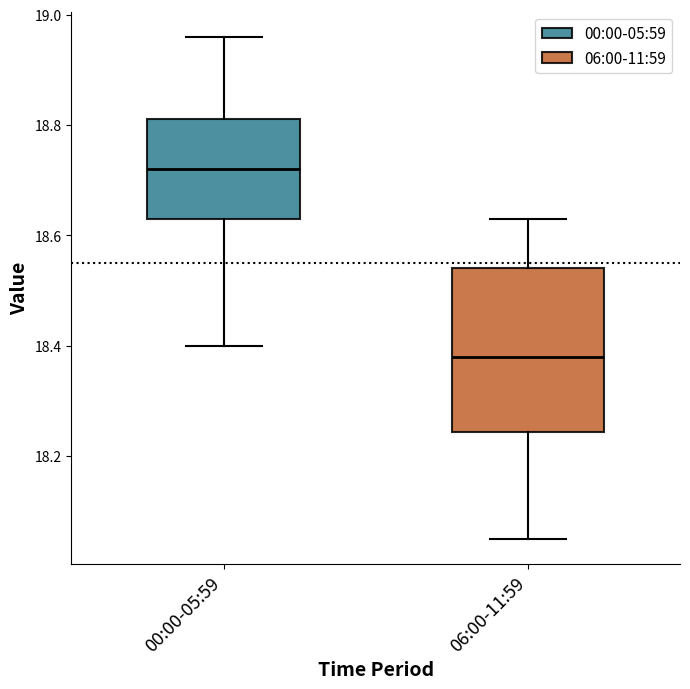

Reading left to right, read every box against the y-axis: the position of its median line, the range the box covers, and the ends of its whiskers. The values are not printed on the chart, so give them approximately, as read against the axis.

00:00-05:59: median 18.72, box 18.64 to 18.82, whiskers 18.40 to 18.96
06:00-11:59: median 18.38, box 18.24 to 18.54, whiskers 18.06 to 18.64